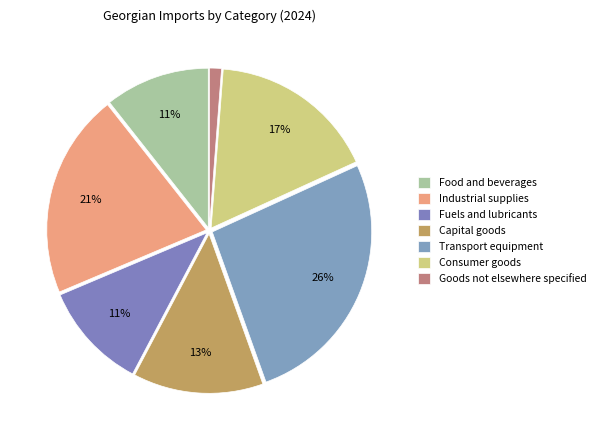

How many slices are in this pie chart?

7